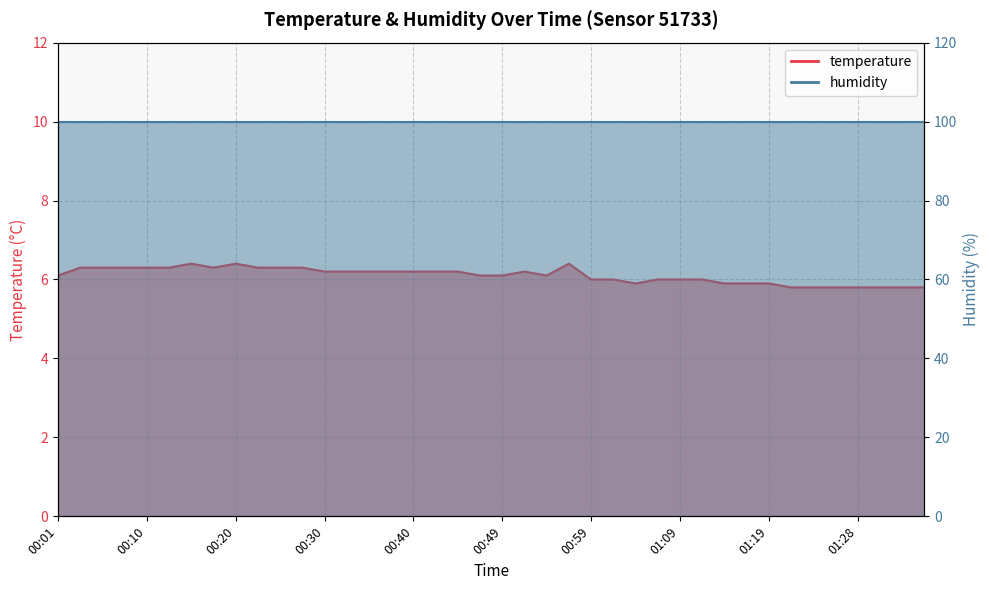

Approximately how many times larger is the value at 00:49 compared to 01:11?

1.0